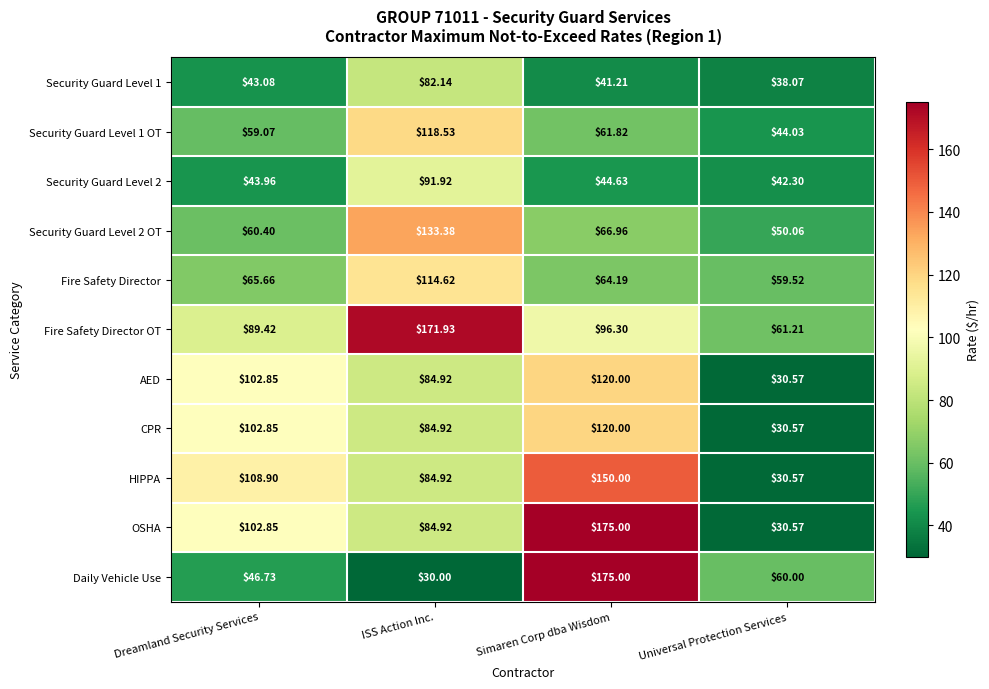

Which series changed the most between Dreamland Security Services and Universal Protection Services?

HIPPA